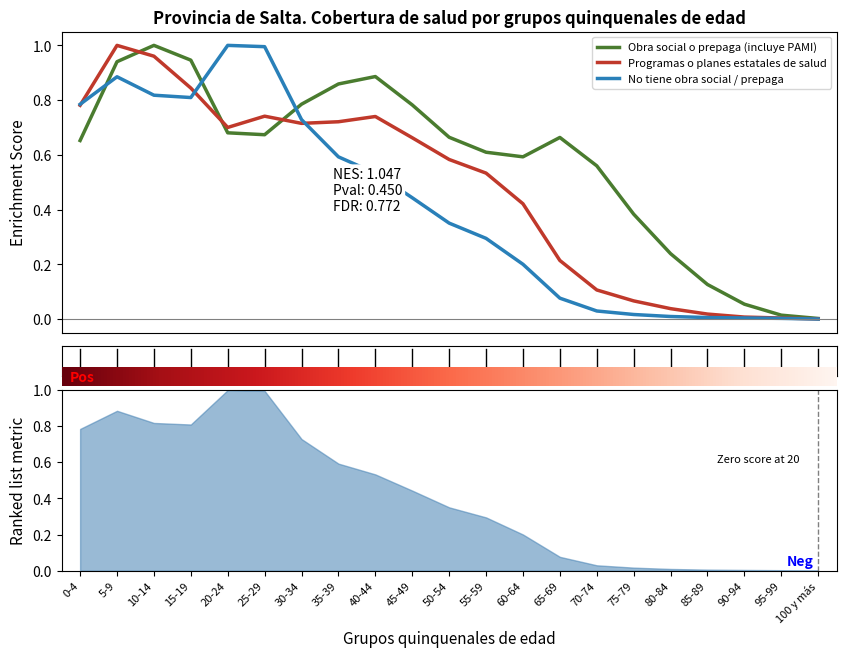

How many times do Obra social o prepaga (incluye PAMI) and Programas o planes estatales de salud cross each other?

3